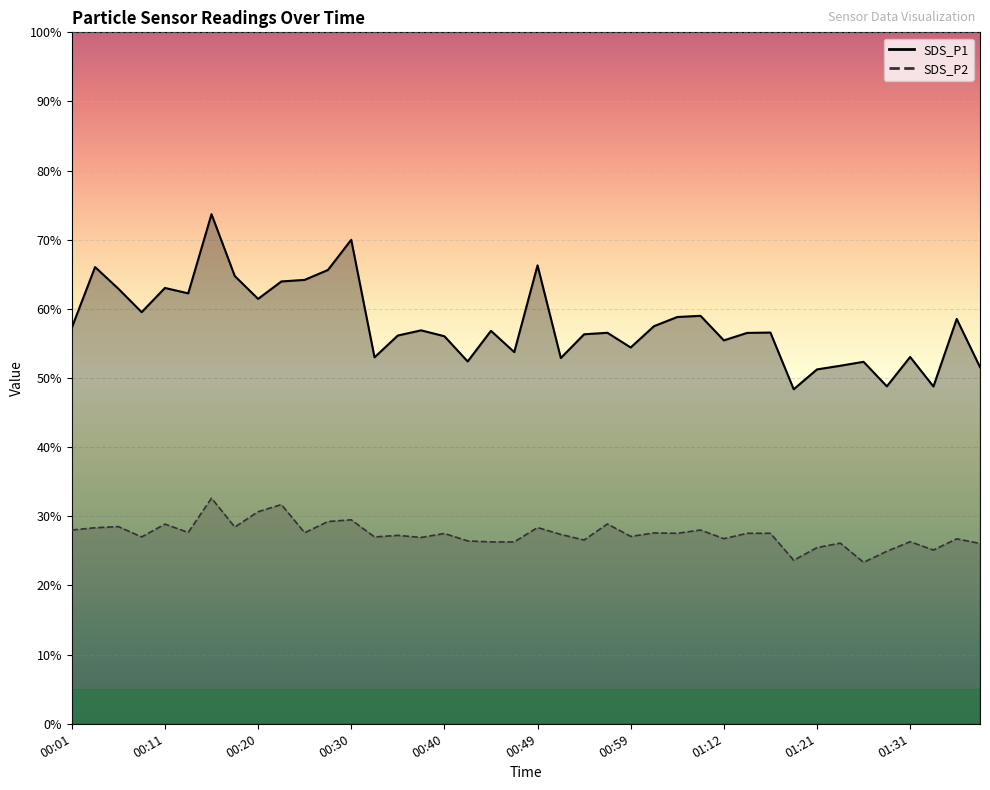

What is the average value of the SDS_P1 series?

57.9